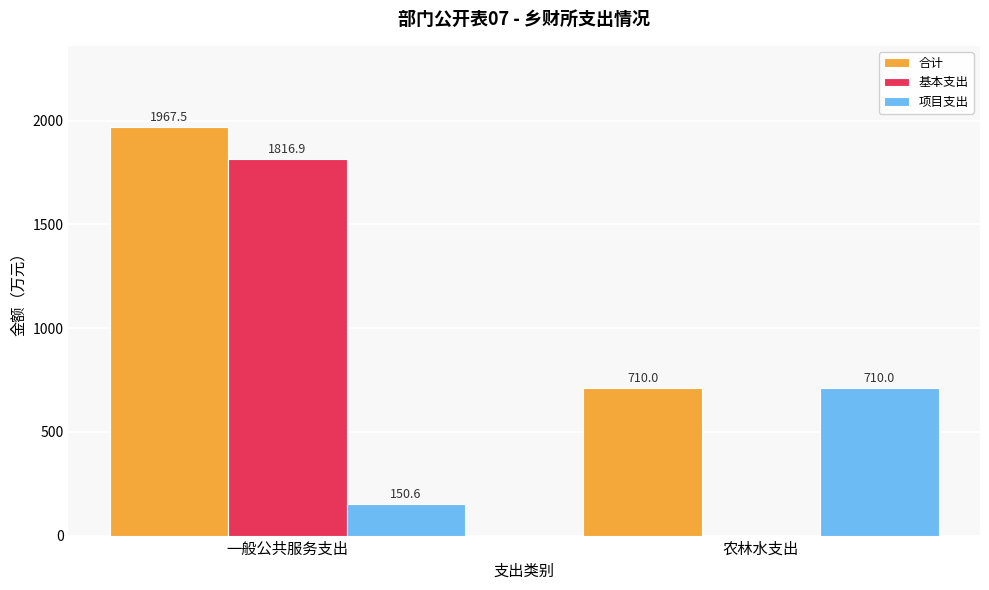

At which label is 基本支出 closest to 908?

农林水支出